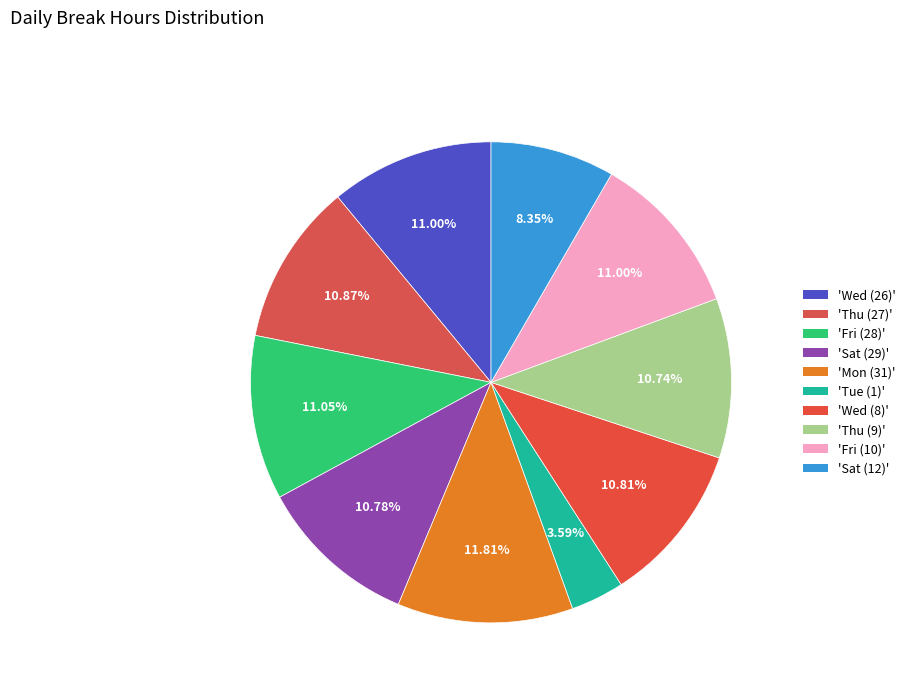

How many slices are in this pie chart?

10